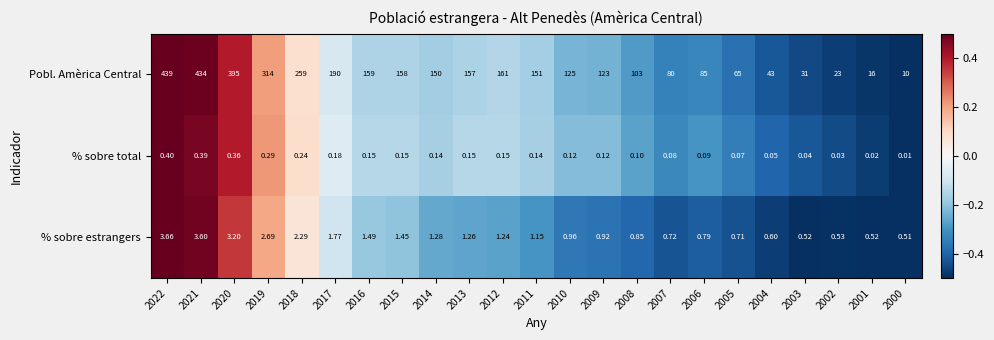

Is the value of % sobre estrangers at 2012 greater than the value of % sobre total at 2005?

Yes